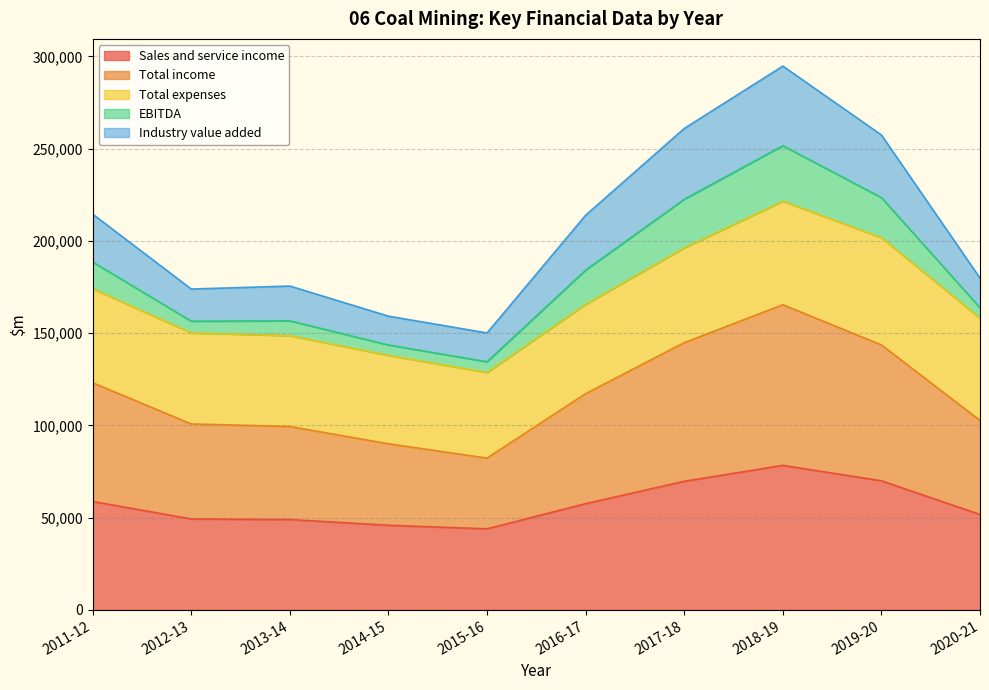

What is the difference between the Sales and service income values at 2019-20 and 2015-16?

26034